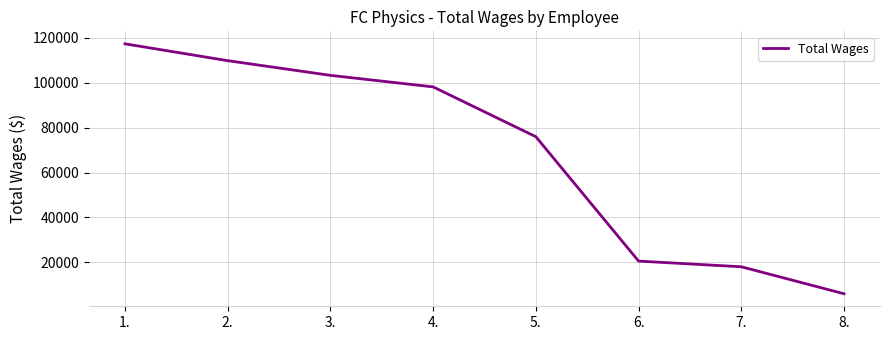

Reading left to right, list all the values displayed in this chart.

1.=117320	2.=109824	3.=103284	4.=98143	5.=75954	6.=20567	7.=18040	8.=6013